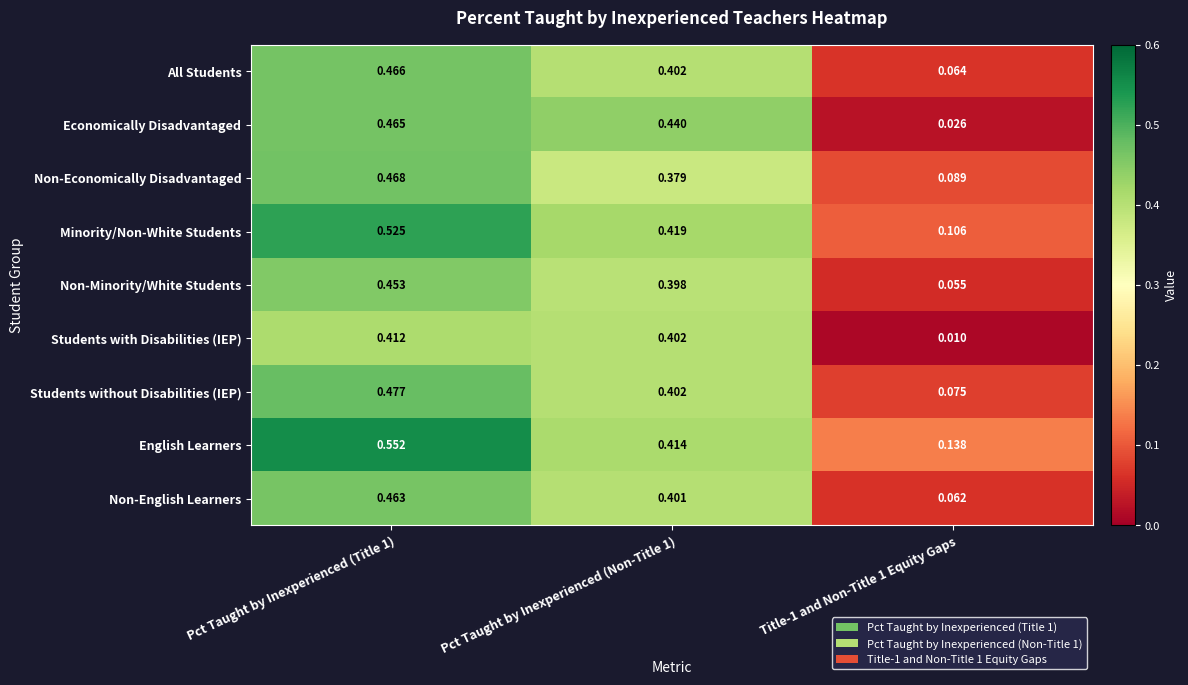

At Title-1 and Non-Title 1 Equity Gaps, list the series in order from smallest to largest.

Students with Disabilities (IEP), Economically Disadvantaged, Non-Minority/White Students, Non-English Learners, All Students, Students without Disabilities (IEP), Non-Economically Disadvantaged, Minority/Non-White Students, English Learners